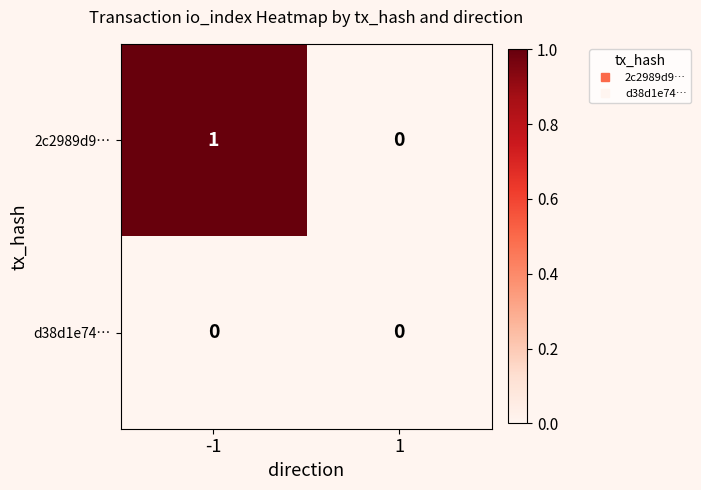

How many distinct data groups are displayed?

2